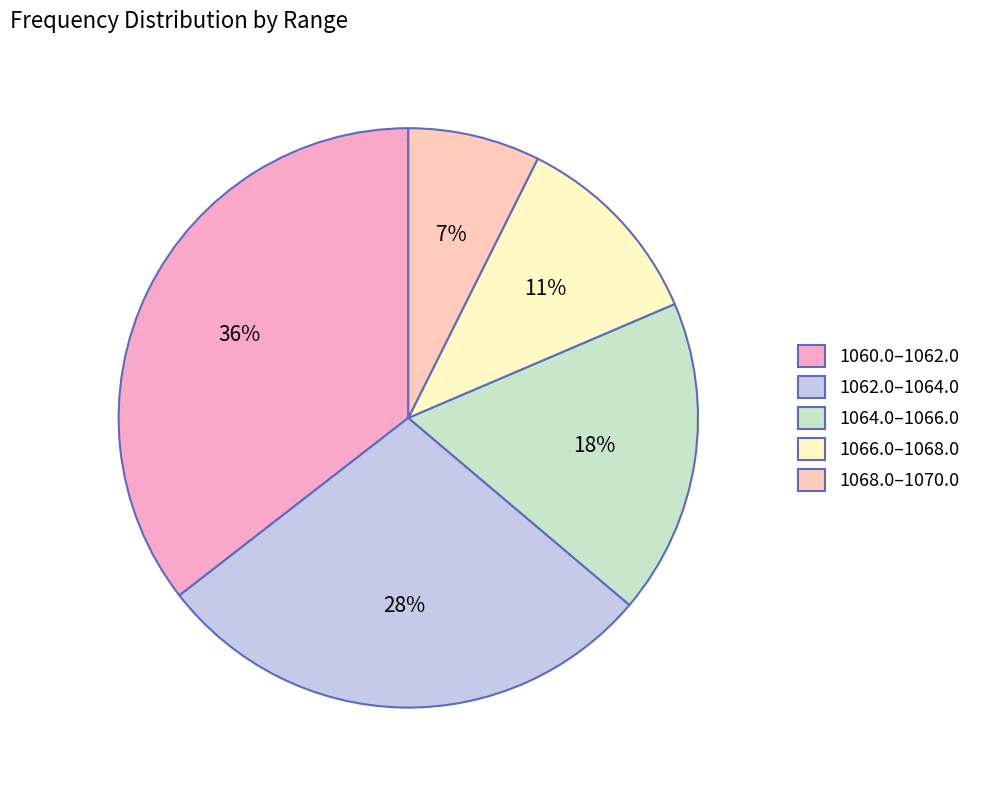

Does any single category account for the majority?

No